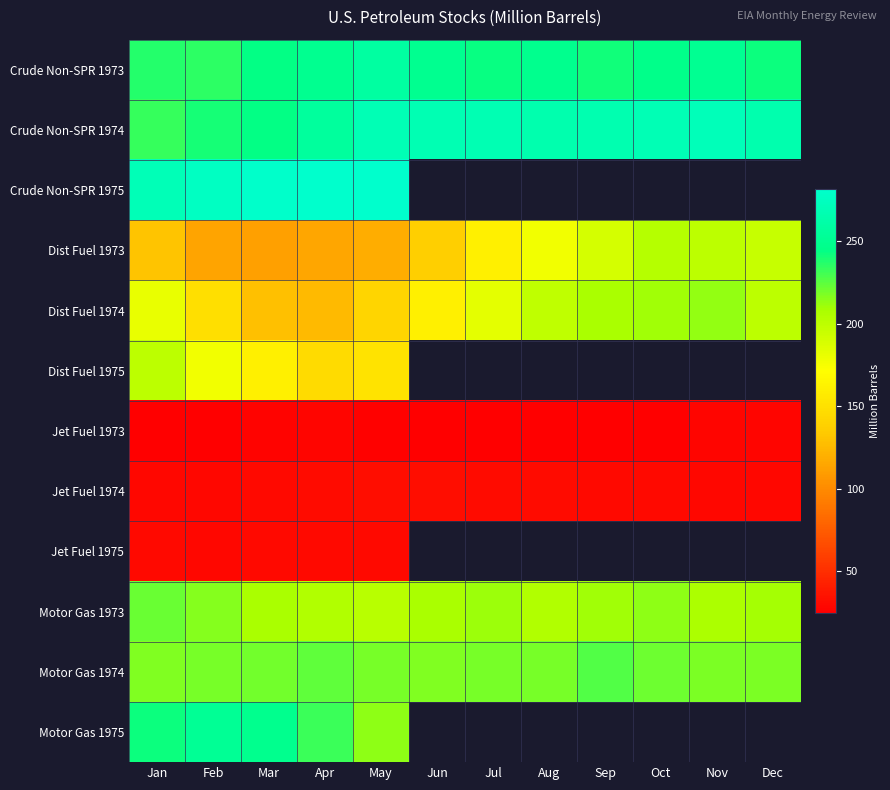

Which has a higher value, Oct or Feb?

Oct